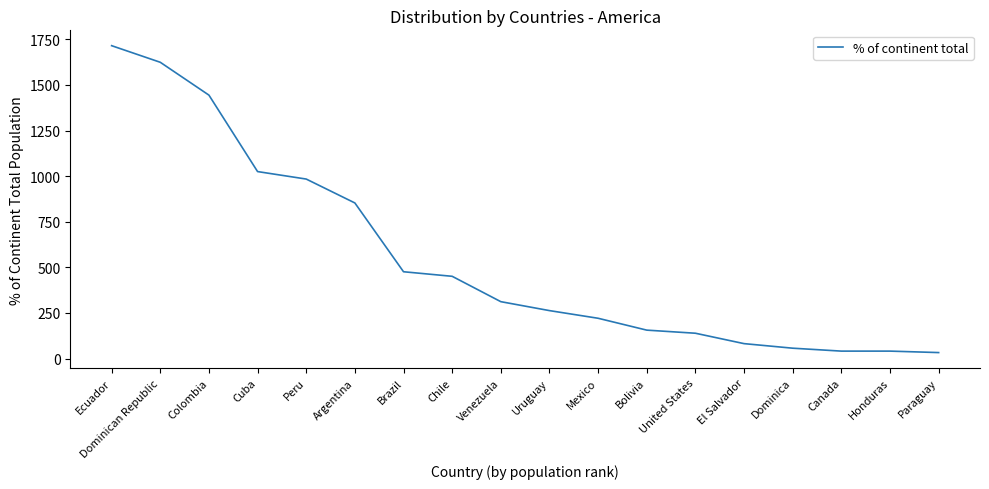

At which label is the value closest to 874?

Argentina